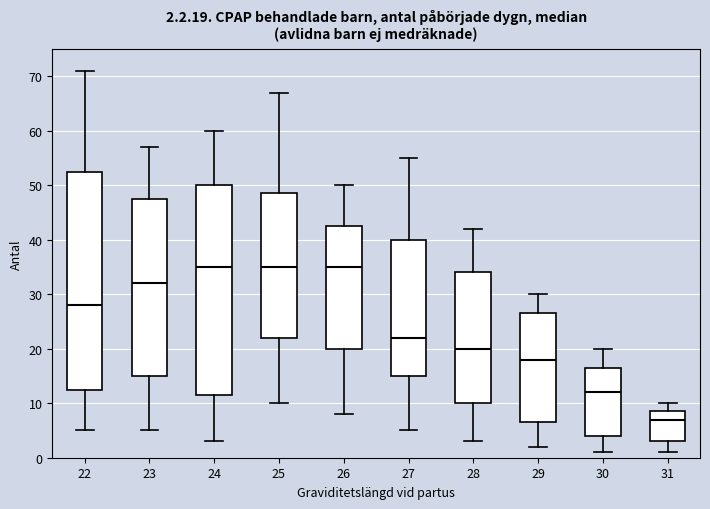

Which box has the lowest median line?

31